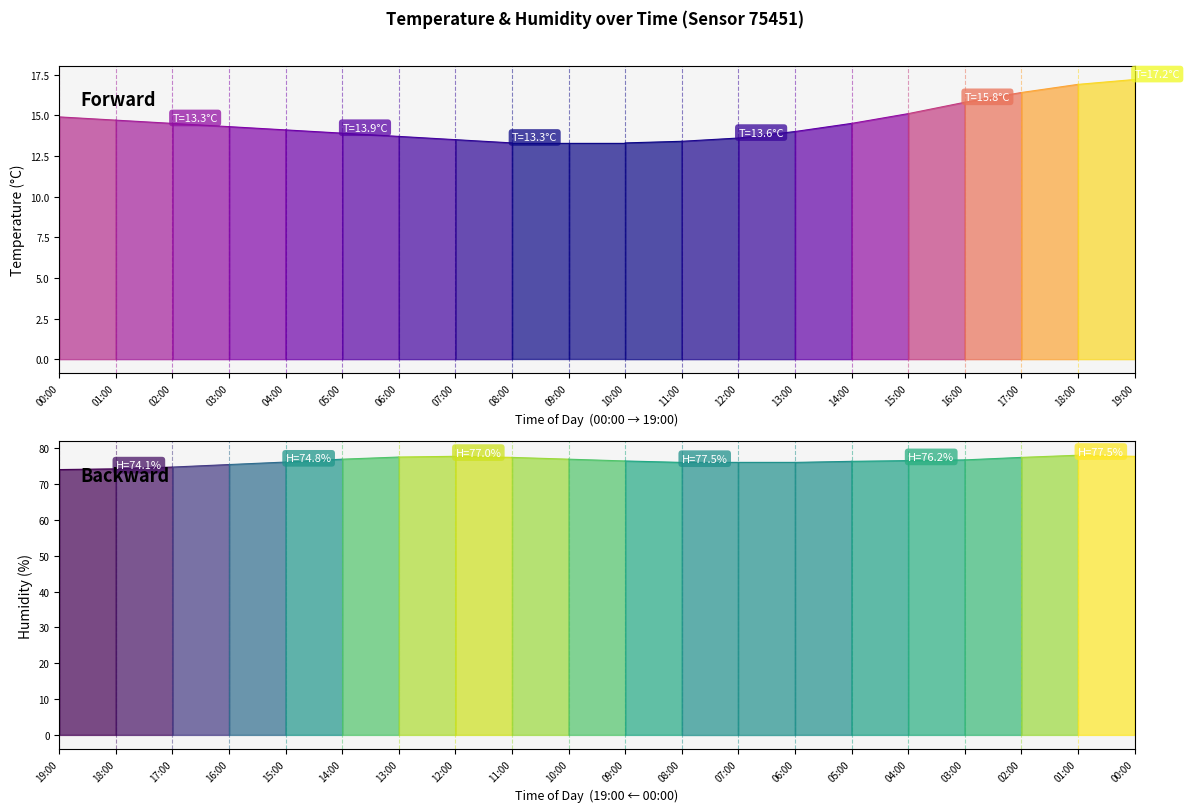

What is the difference between the highest and lowest values at 15:00?

61.1